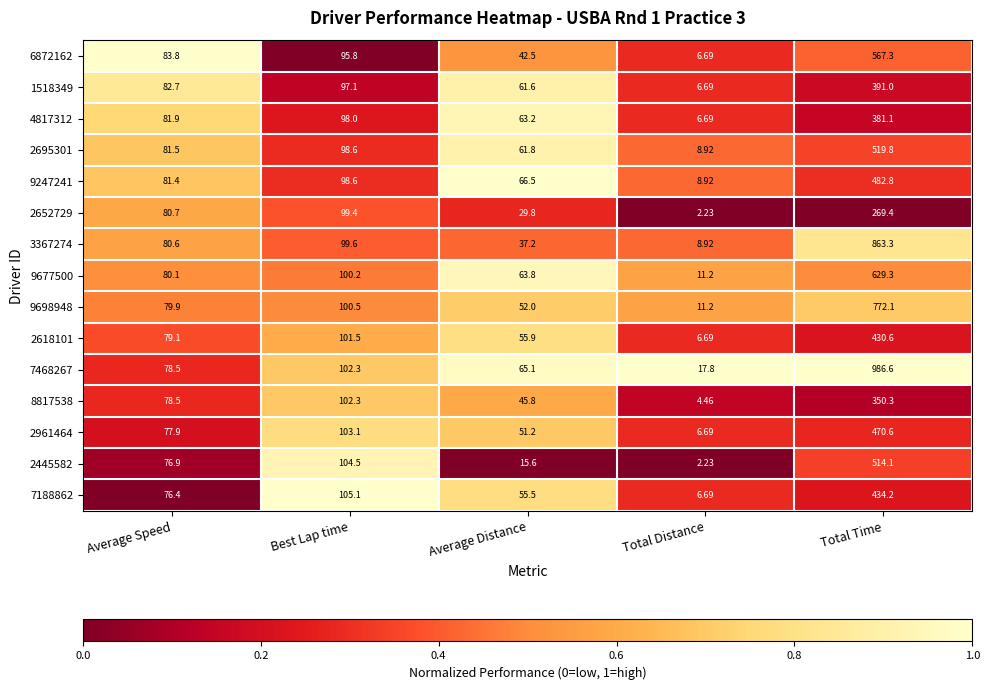

Rank the categories by 2961464 value from highest to lowest.

Total Time, Best Lap time, Average Speed, Average Distance, Total Distance